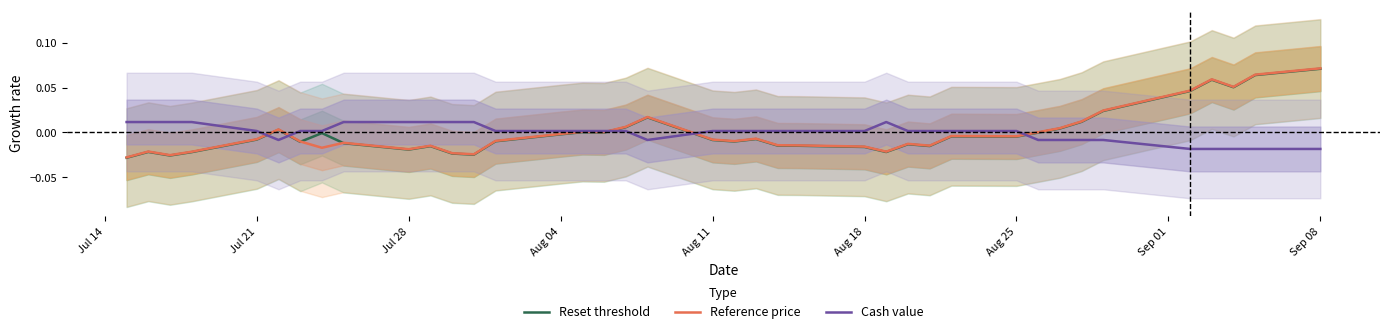

How many values in Reference price are below zero?

25